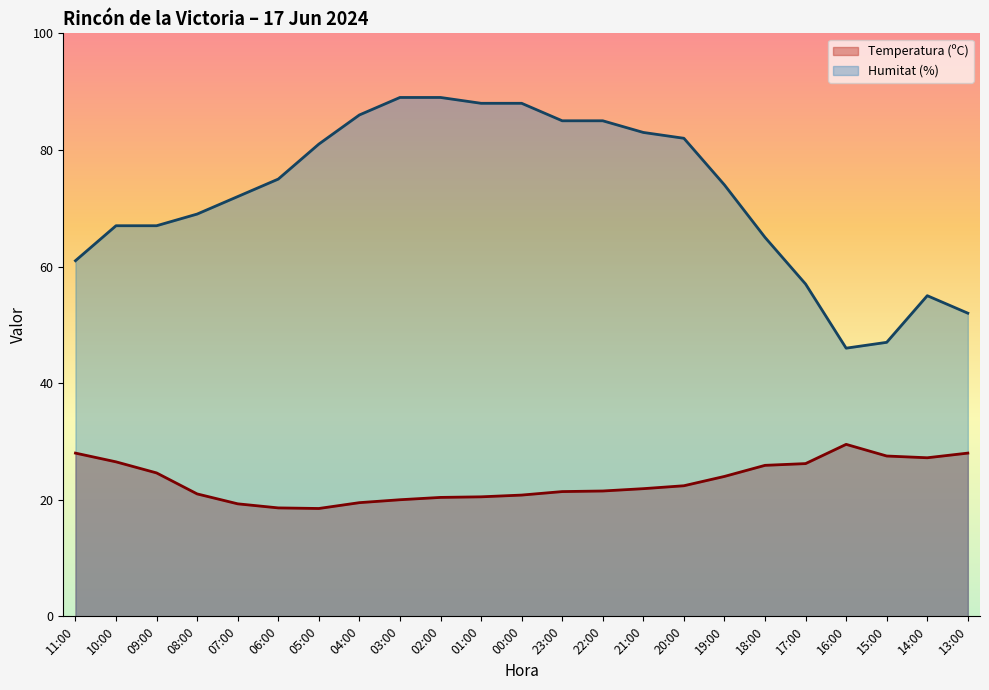

Which label corresponds to the smallest value in the chart?

05:00